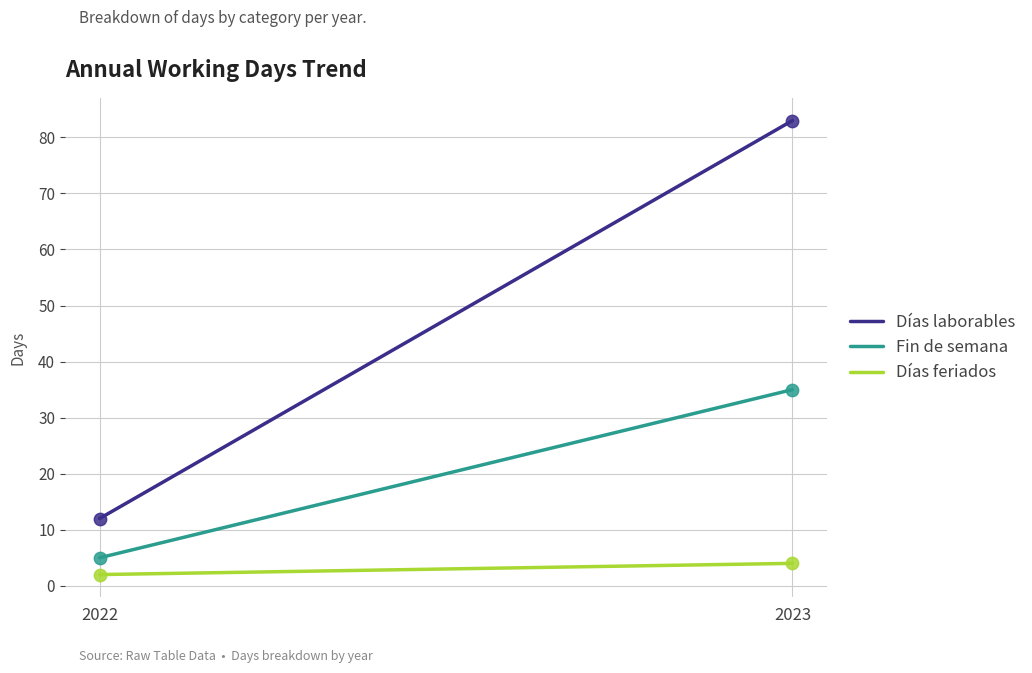

At which category is the sum across all series the highest?

2023